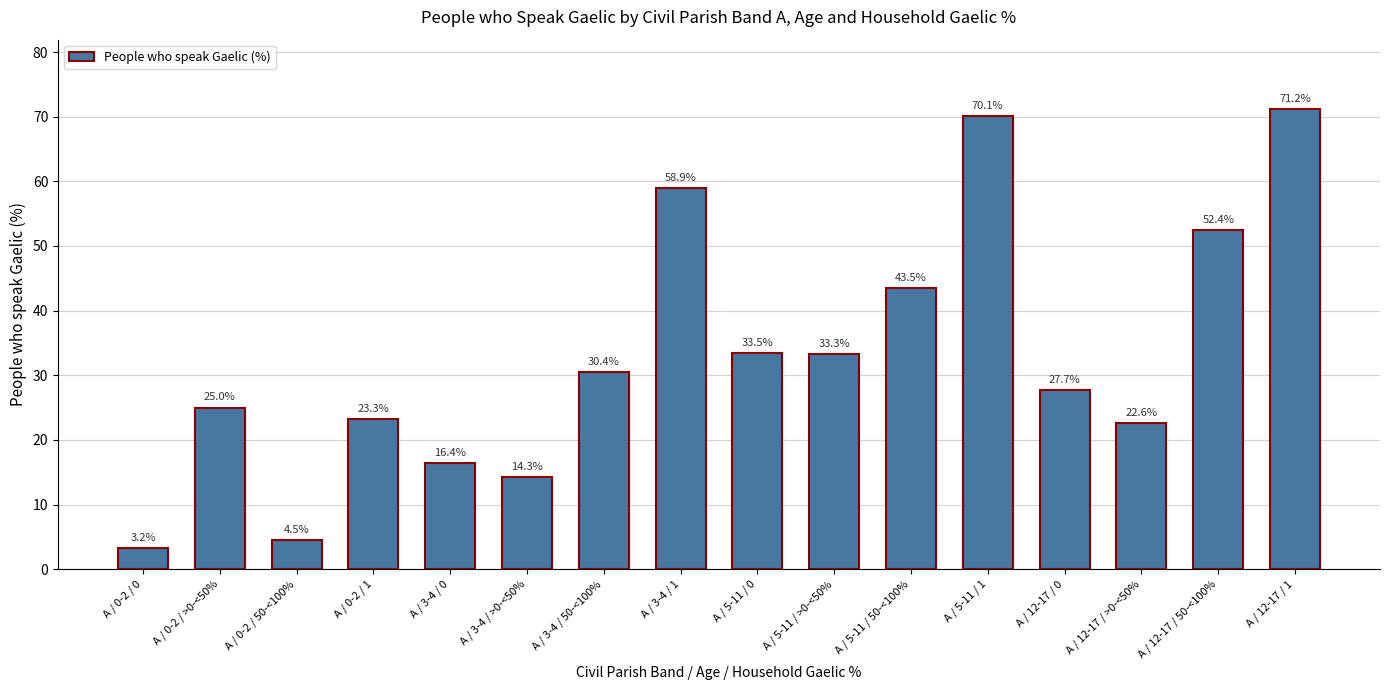

Reading left to right, transcribe all the data shown in this chart.

3.2	25.0	4.5	23.3	16.4	14.3	30.4	58.9	33.5	33.3	43.5	70.1	27.7	22.6	52.4	71.2